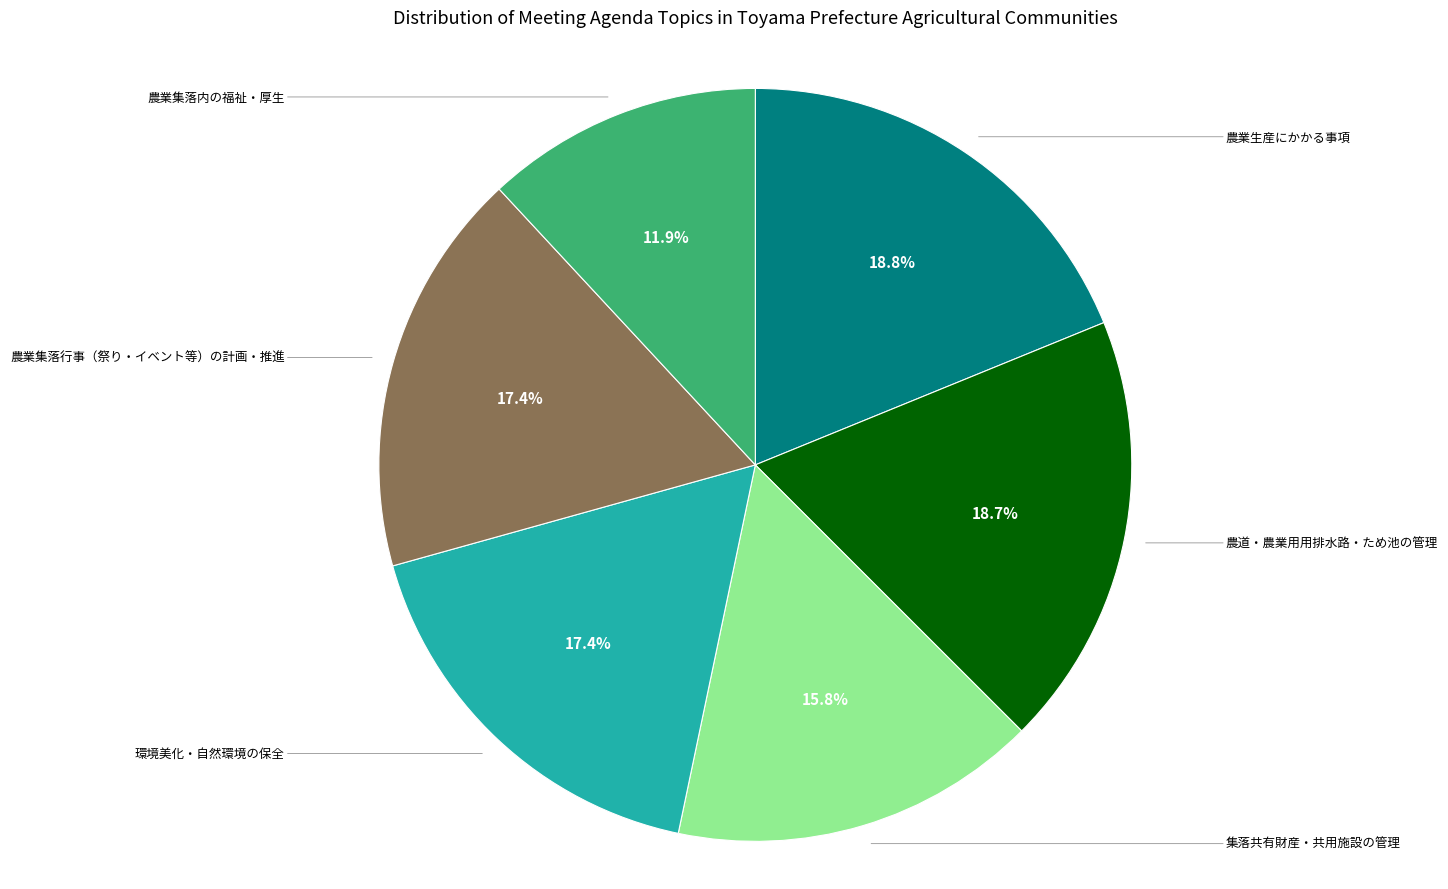

Do 環境美化・自然環境の保全 and 農業集落行事（祭り・イベント等）の計画・推進 together represent more than half of the pie?

No